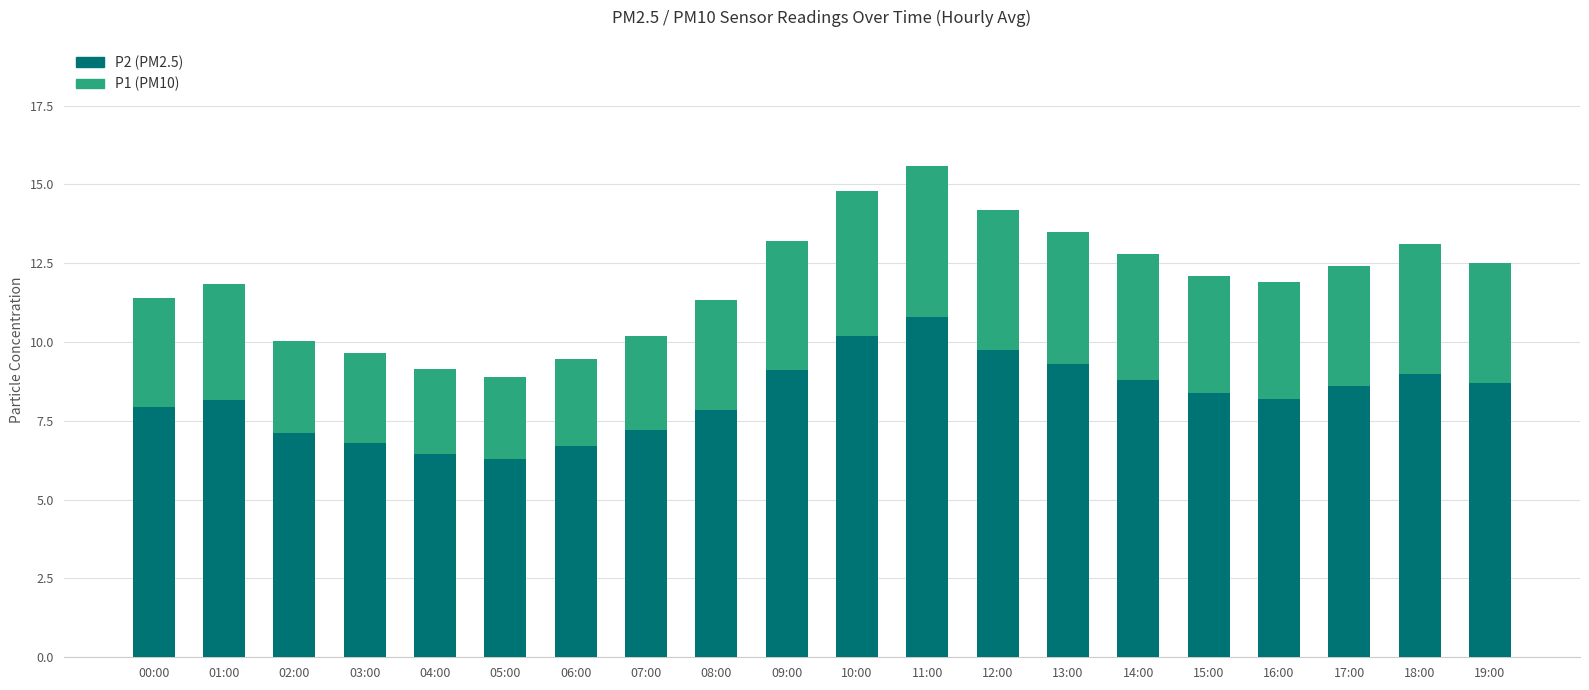

At which category is the sum across all series the highest?

11:00